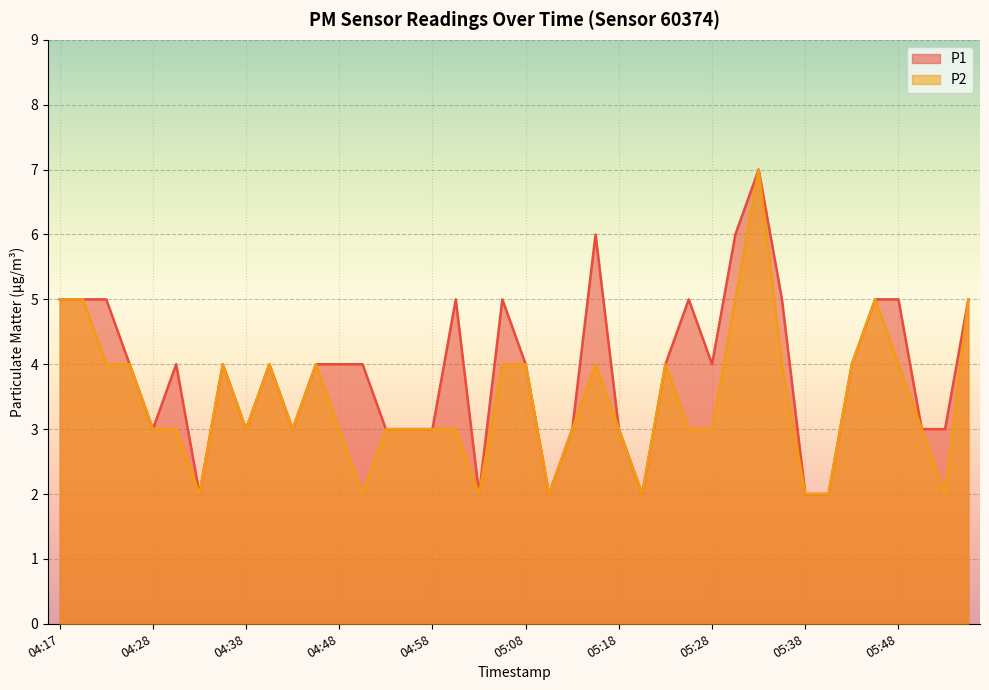

Count the P1 values in the range 3 to 5.

31